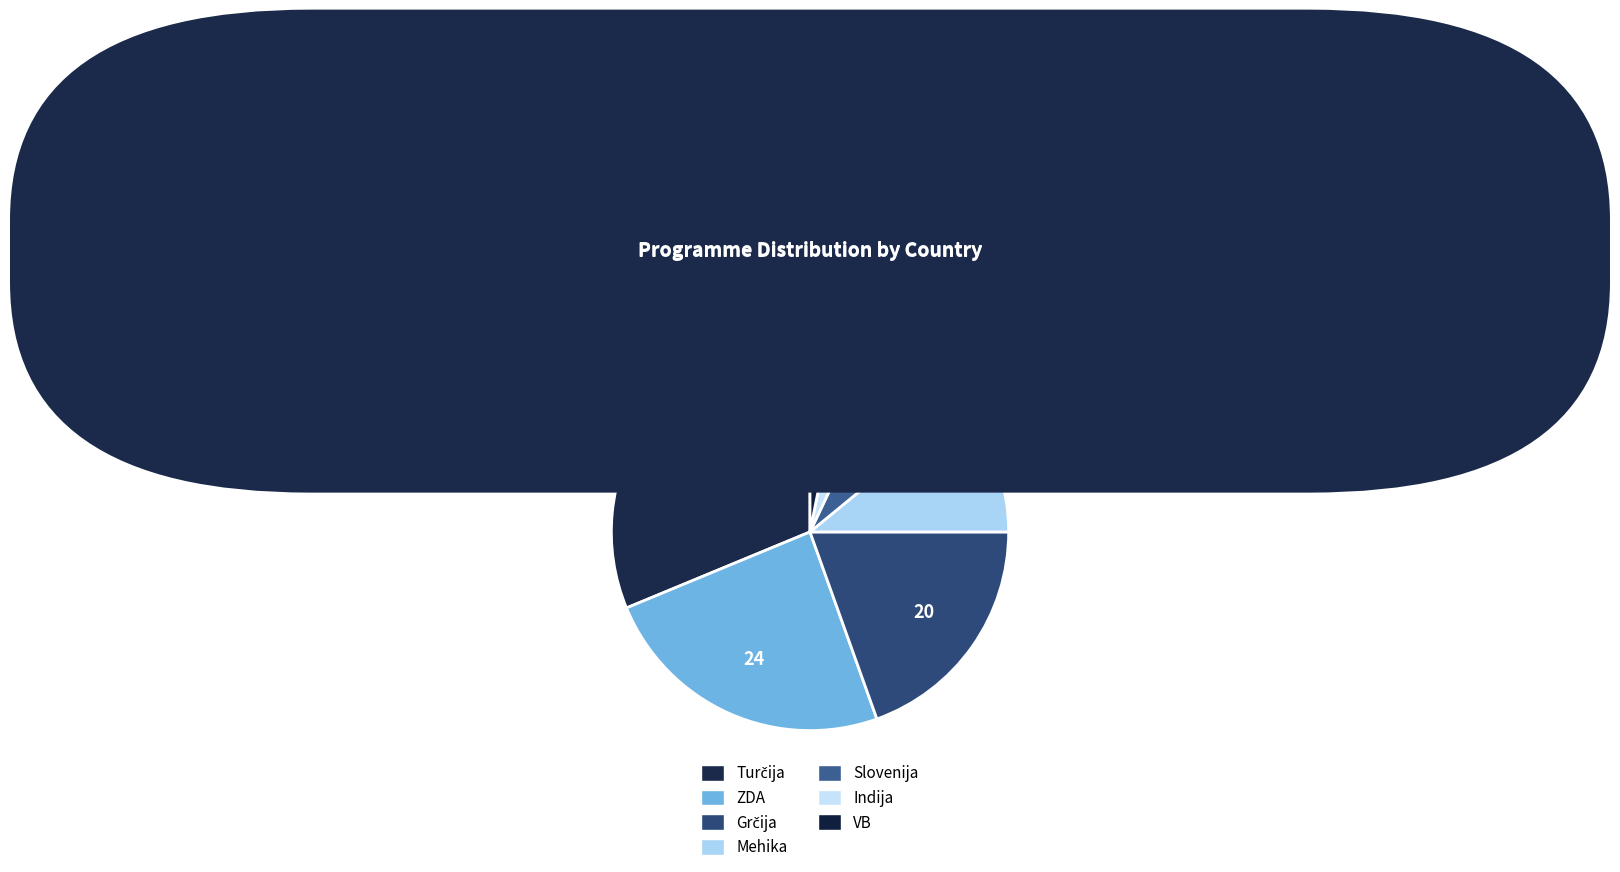

Does any single category account for the majority?

No